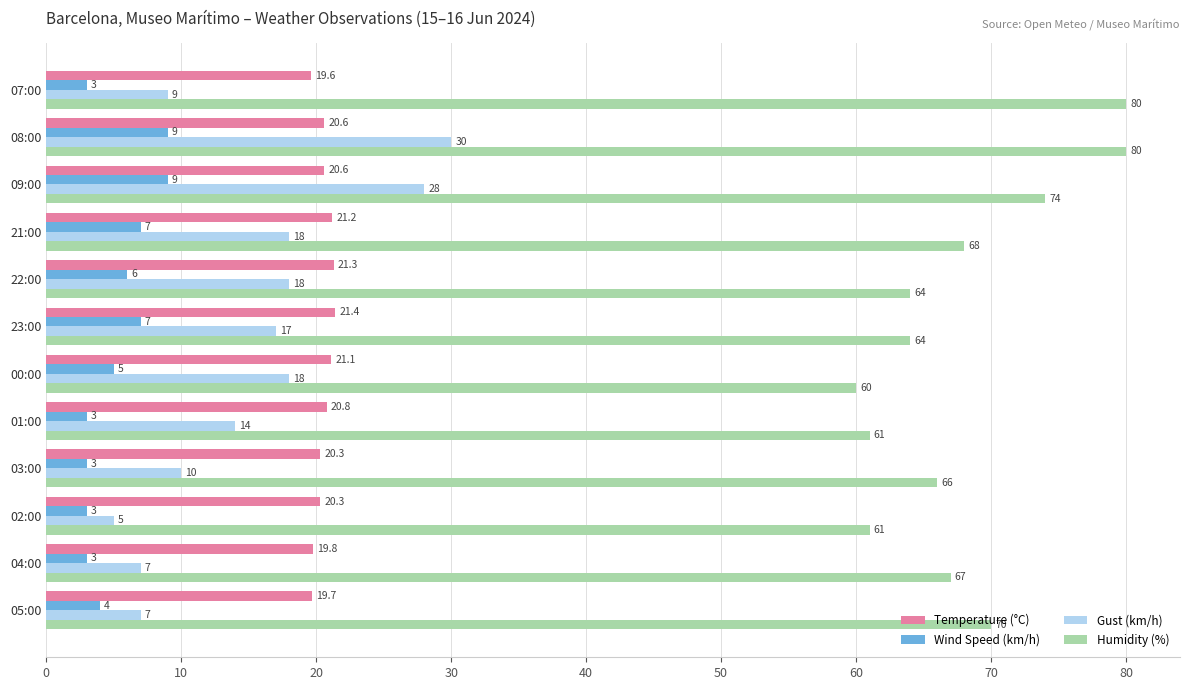

Count the Wind Speed (km/h) values in the range 3 to 7.

10